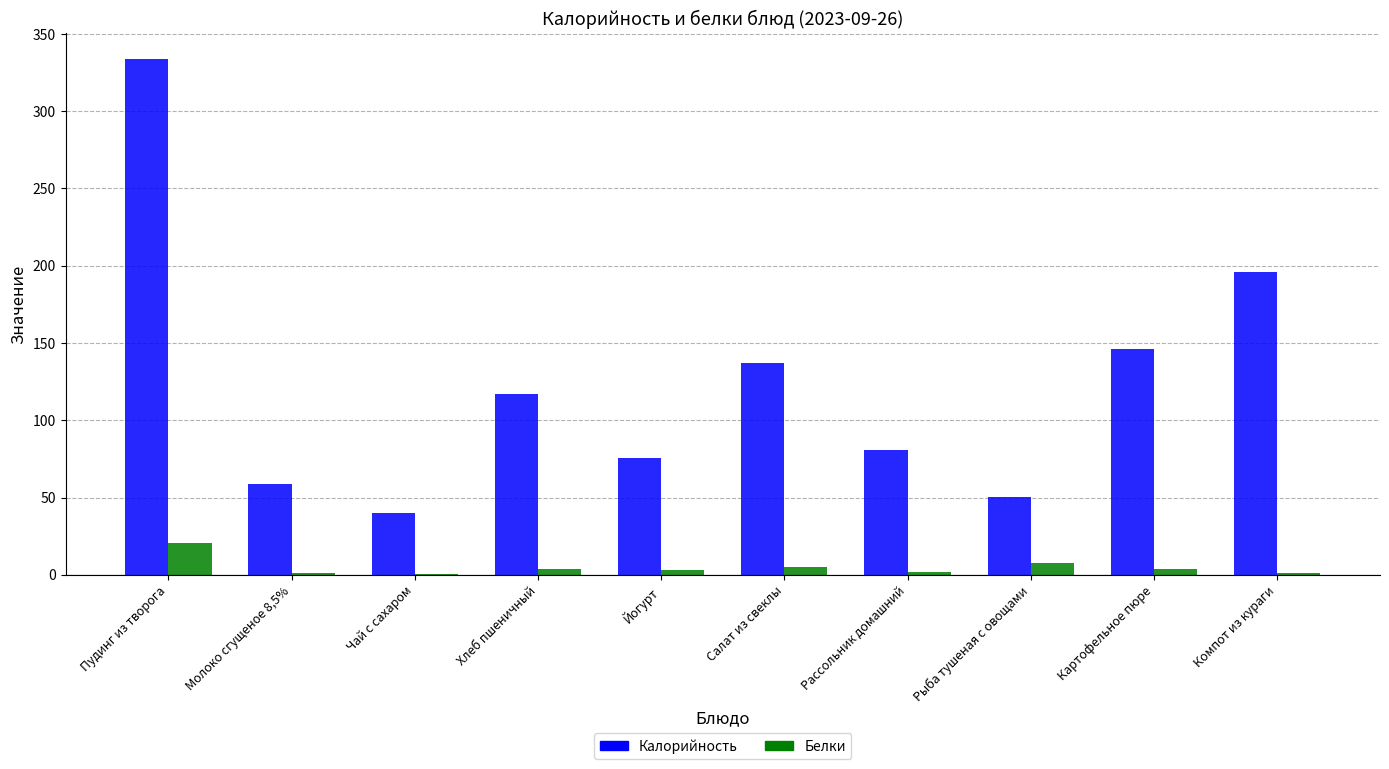

How many groups of bars are there?

10